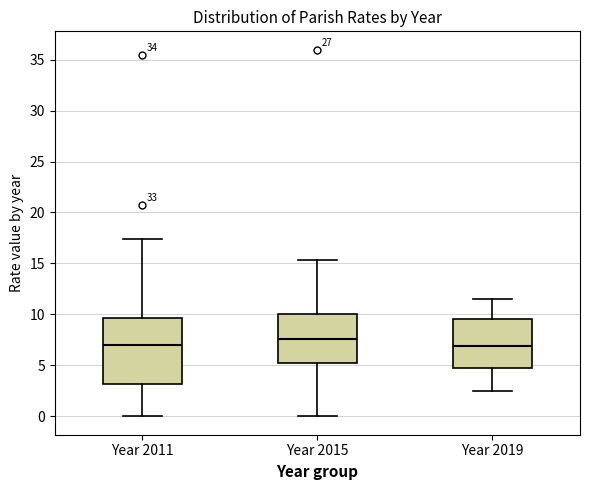

Comparing the boxes themselves (not the whiskers), which one is the tallest?

Year 2011